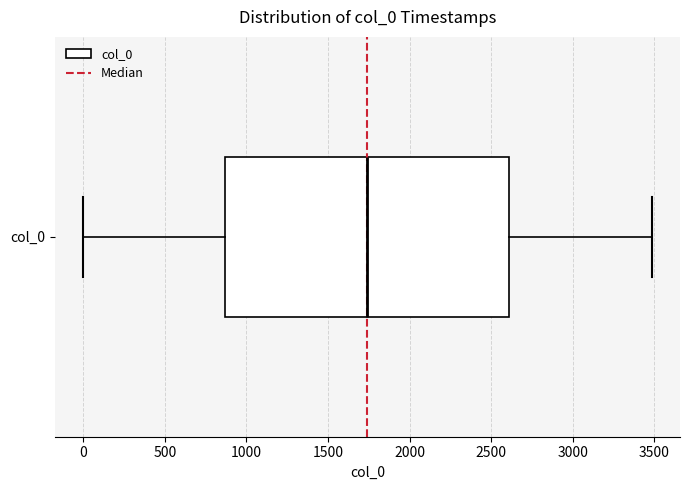

Read this box plot against the x-axis: the position of the median line, the range covered by the box, and the ends of both whiskers. The values are not printed on the chart, so give them approximately, as read against the axis.

median 1750, box 850 to 2600, whiskers 0 to 3500